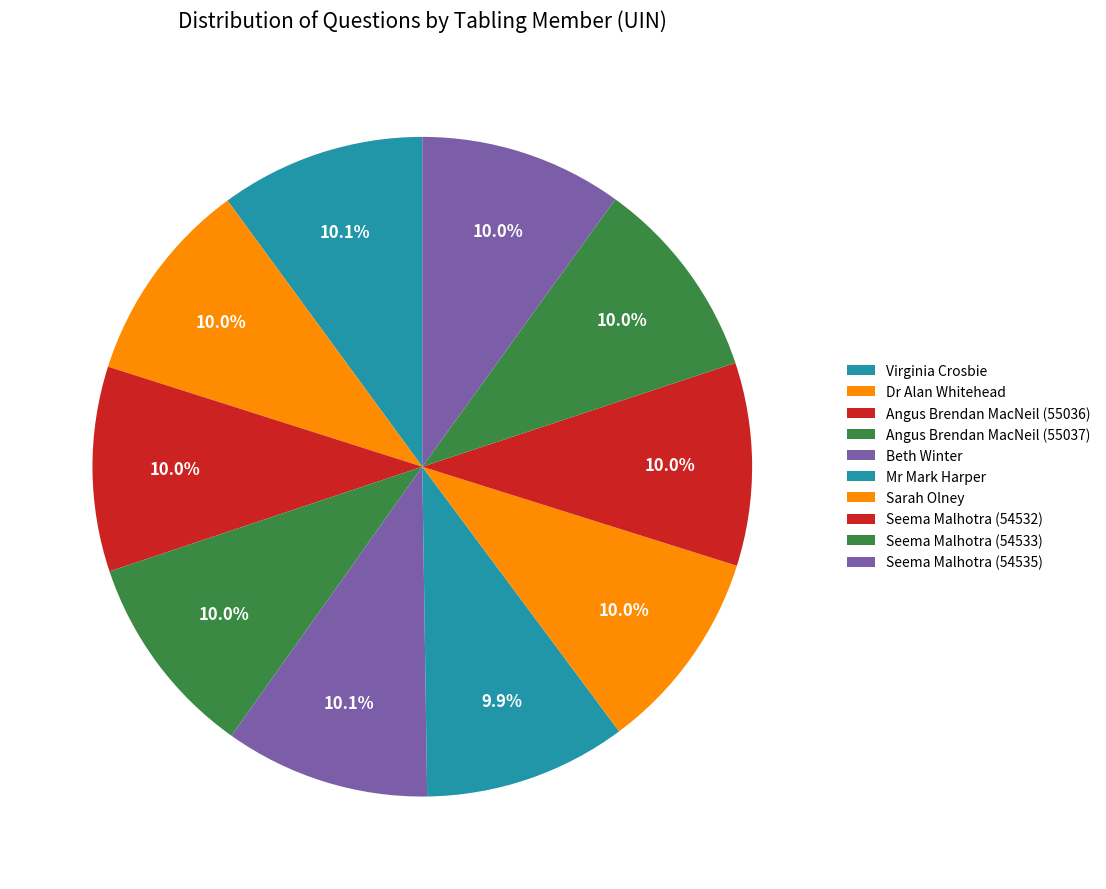

True or false: Seema Malhotra (54535) accounts for 22% of the total.

False